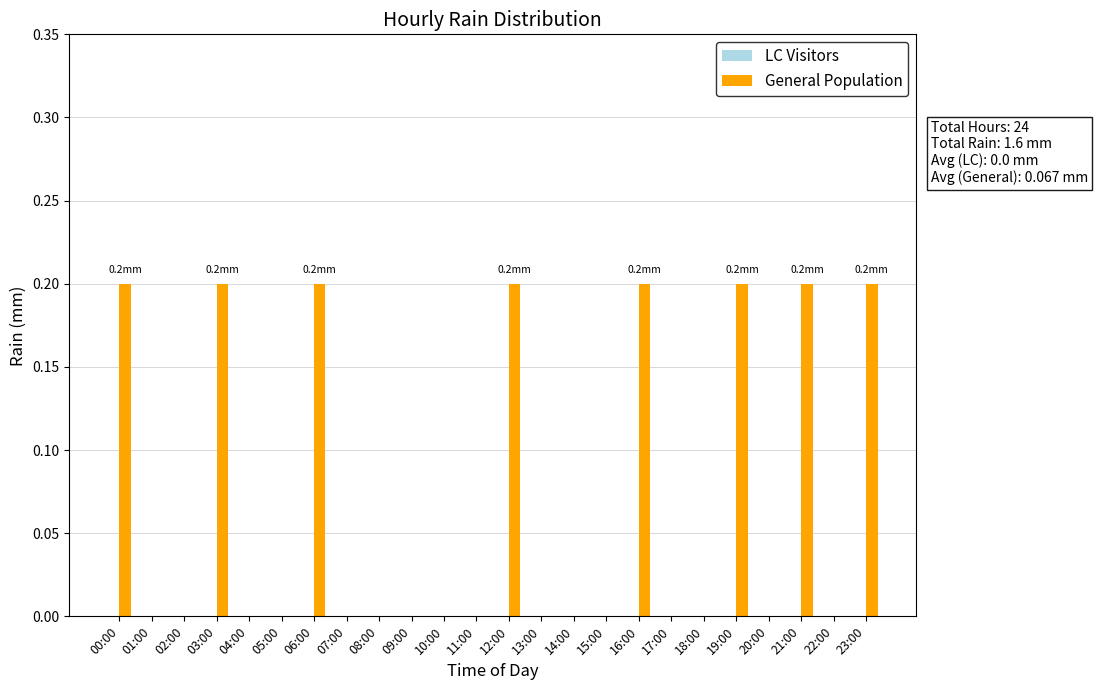

What is the sum of all values?

1.6